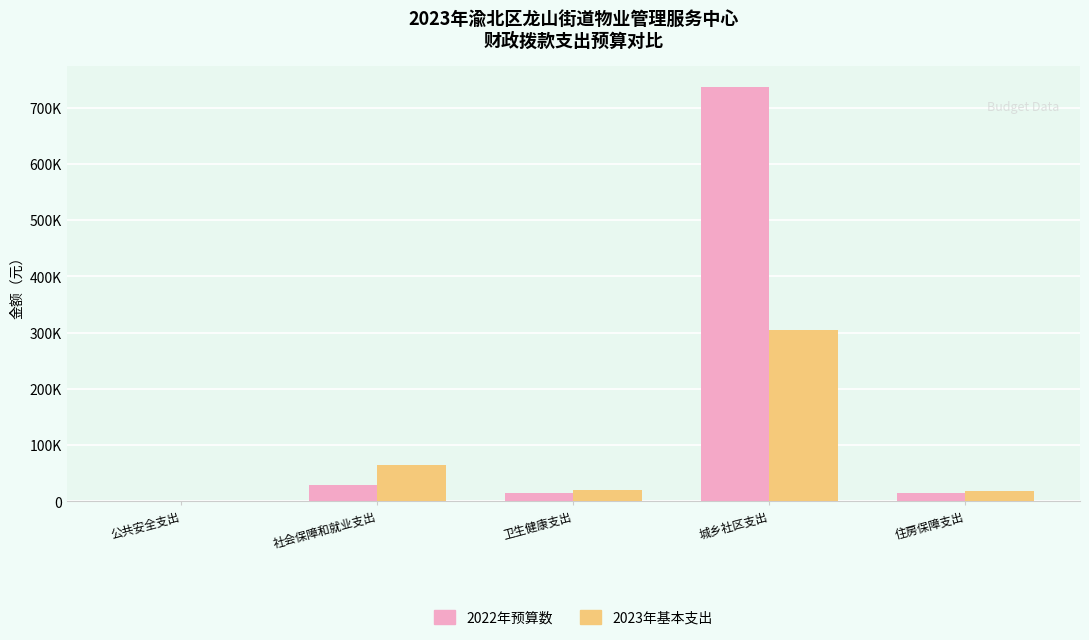

Rank the series by their average value, from highest to lowest.

2022年预算数, 2023年基本支出